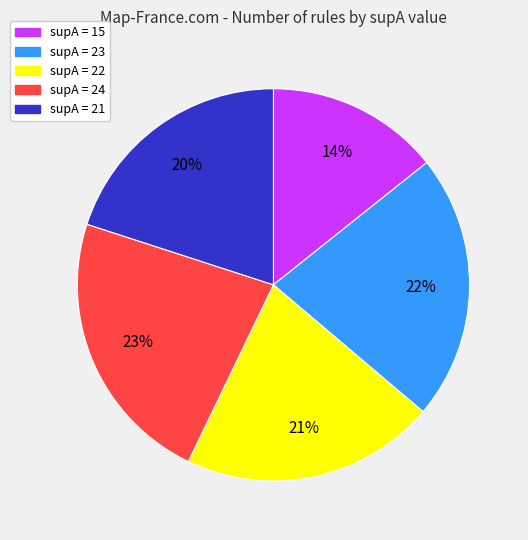

Is there any slice that represents more than half of the pie?

No